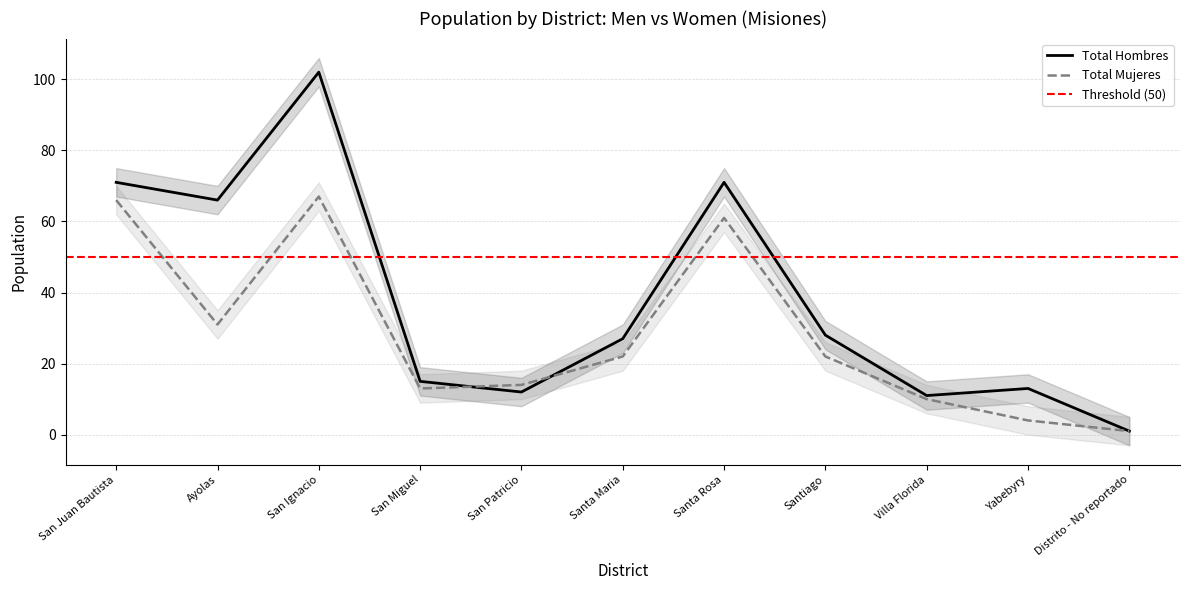

How many categories are shown in the chart?

11